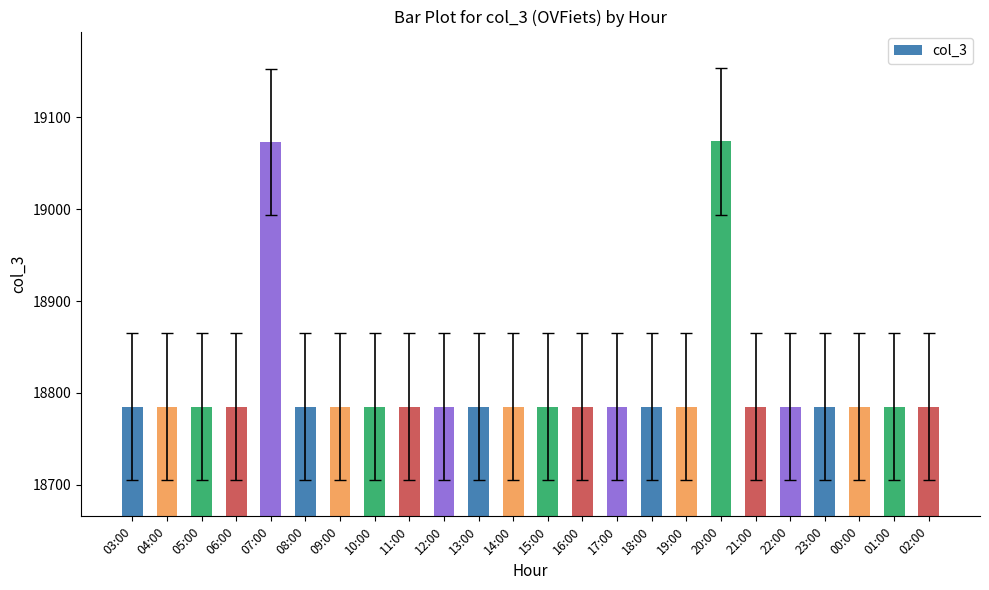

What is the maximum value shown in the chart?

19074